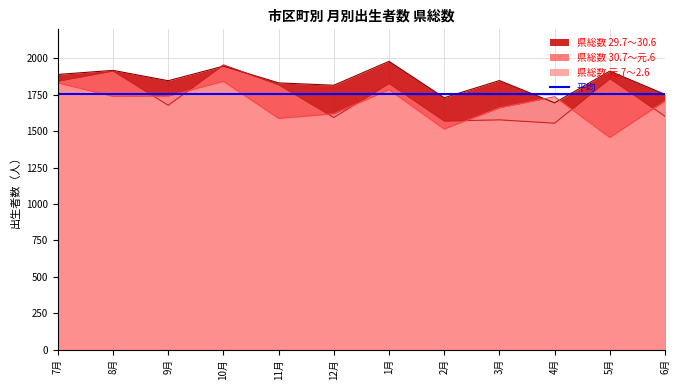

What position from the right is 7月?

12